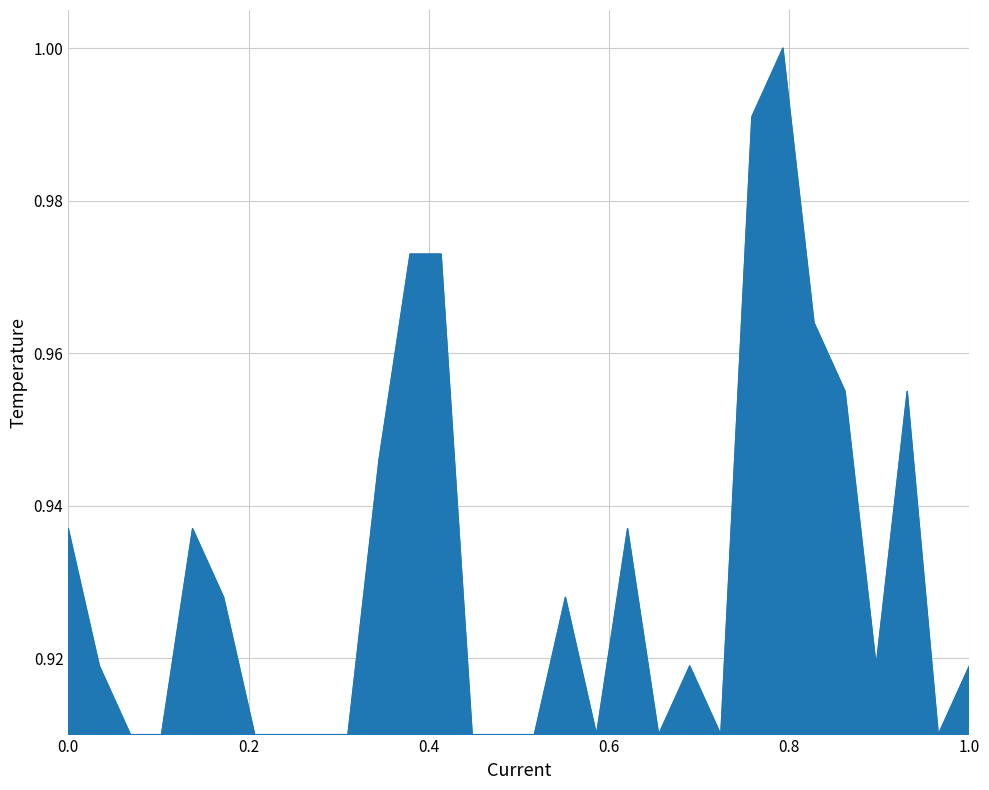

Rank the categories by value from highest to lowest.

24, 23, 12, 13, 25, 26, 28, 11, 1, 5, 19, 6, 17, 2, 21, 27, 30, 3, 4, 7, 8, 9, 10, 14, 15, 16, 18, 20, 22, 29